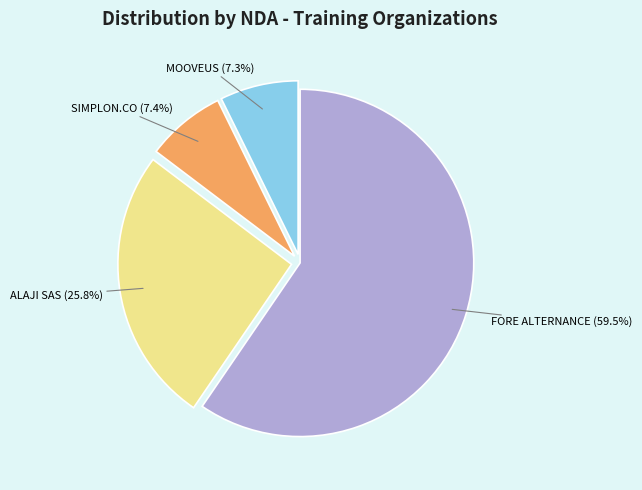

Is FORE ALTERNANCE the majority of the pie?

Yes